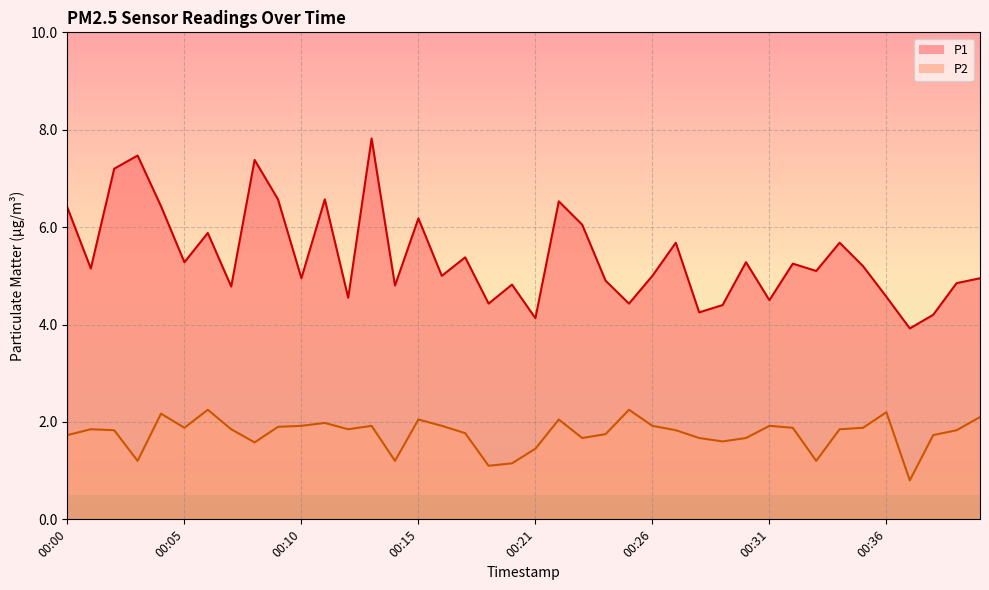

True or false: P2 and P1 cross at least once.

False